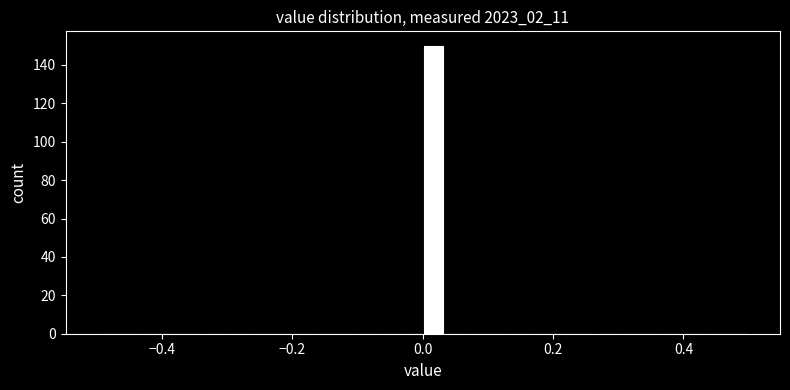

Around what value on the x-axis is the tallest bar? Give the approximate position of its centre, as read against the axis.

0.02